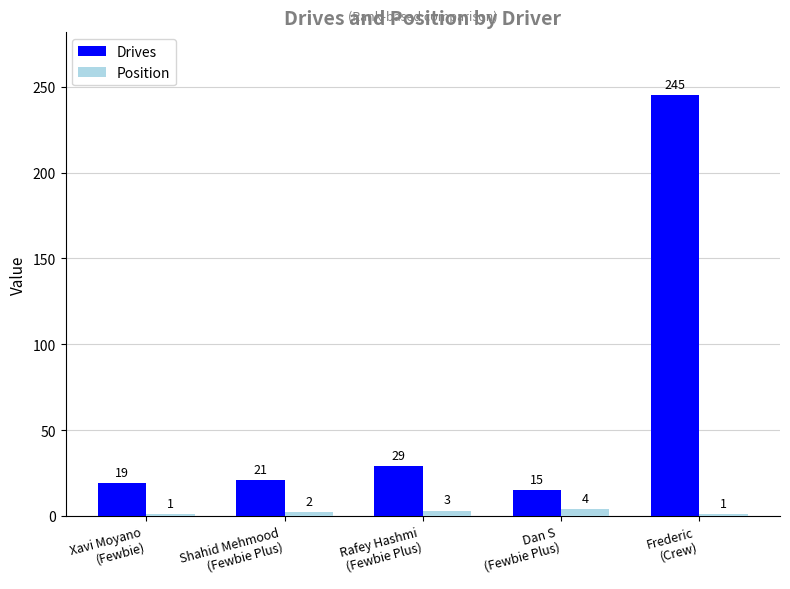

How many data points does each series have?

5